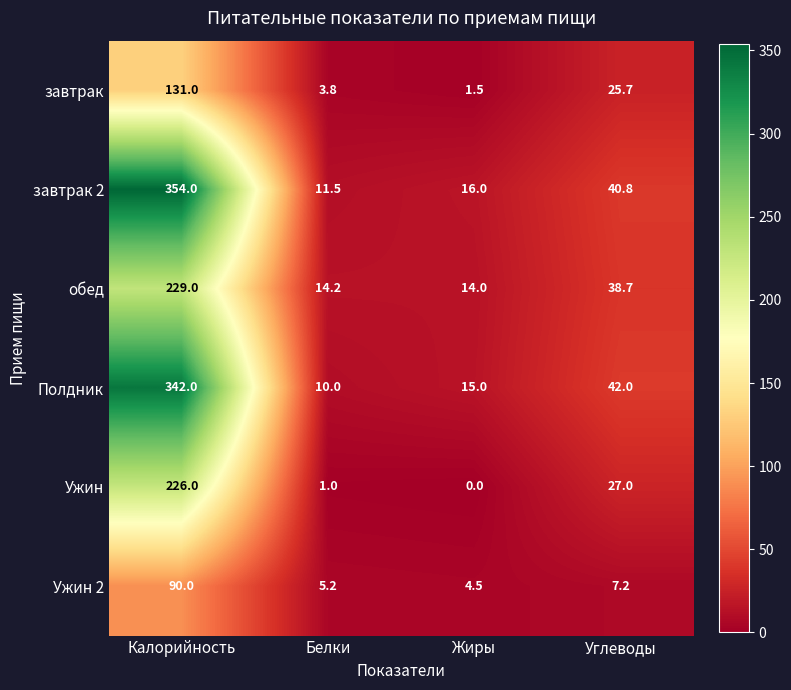

At how many categories does at least one series exceed 225?

1